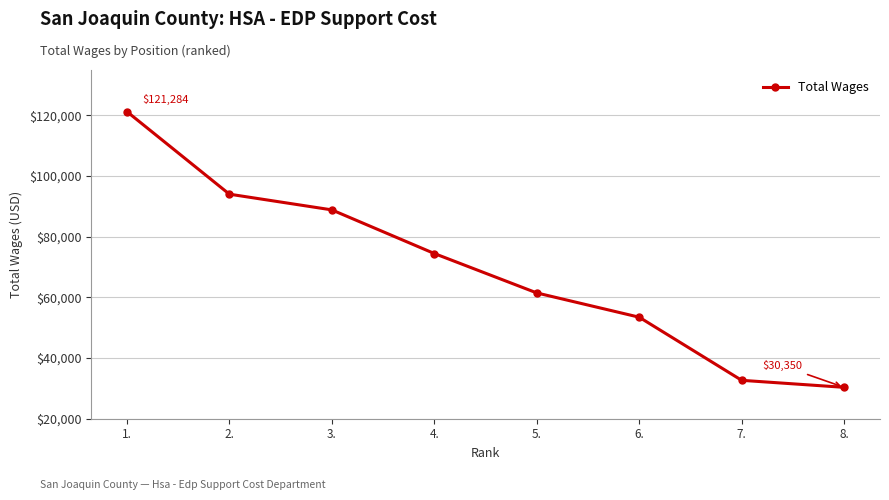

What is the average value?

69584